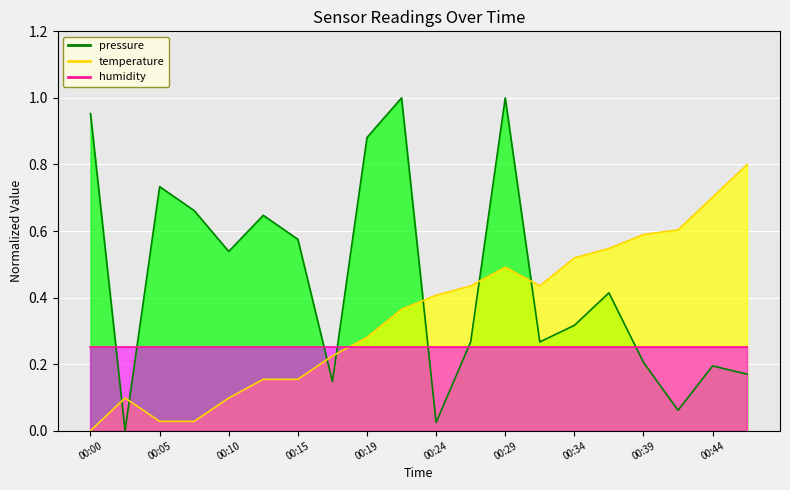

Does the chart display data point markers on the line(s)?

No